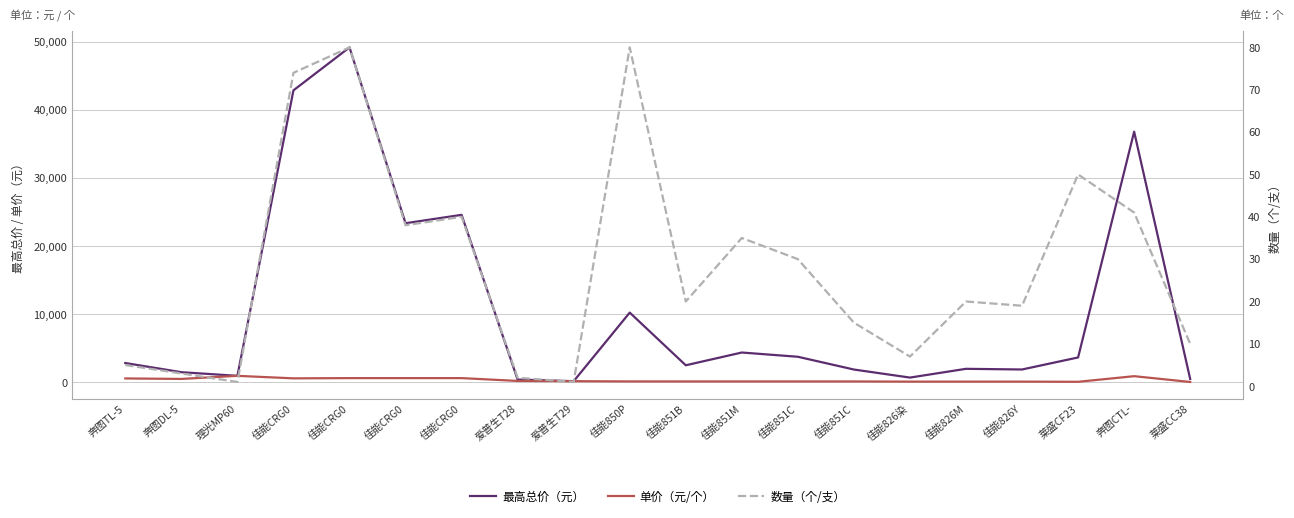

What is the value of the 单价（元/个） point at the 16th from the left?

99.0